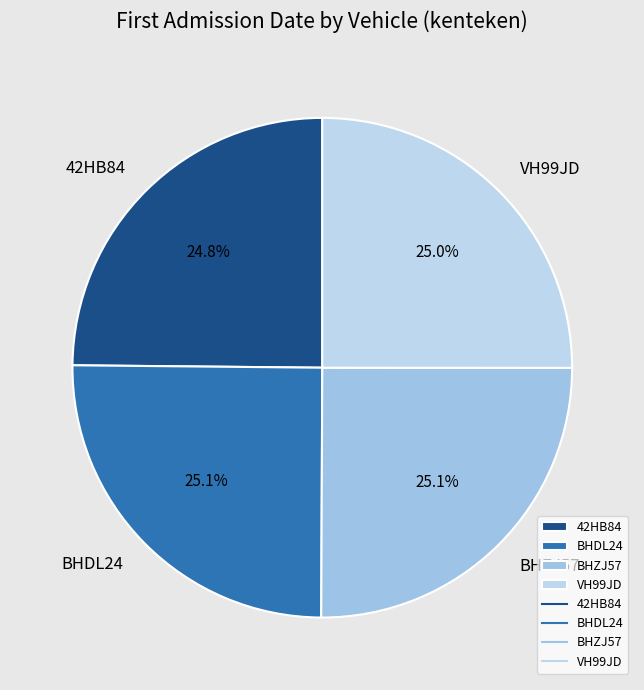

To the nearest percent, what portion does BHDL24 represent?

25%